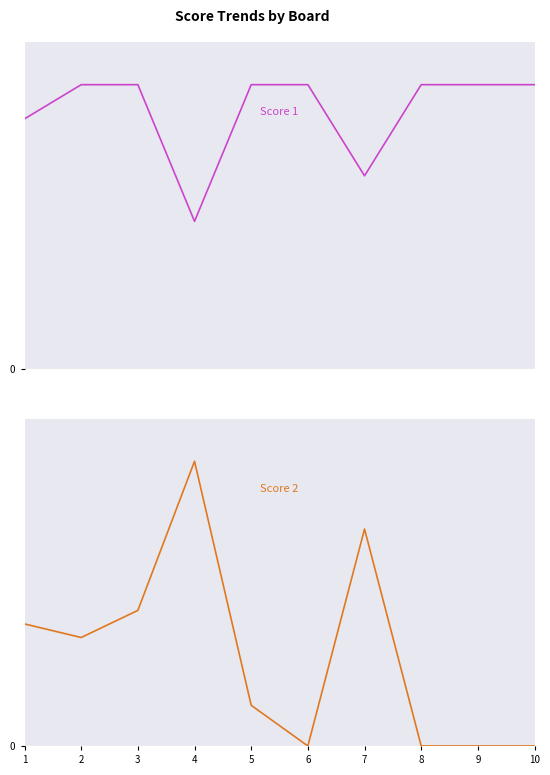

What are all the series names shown in the legend?

Score 1, Score 2